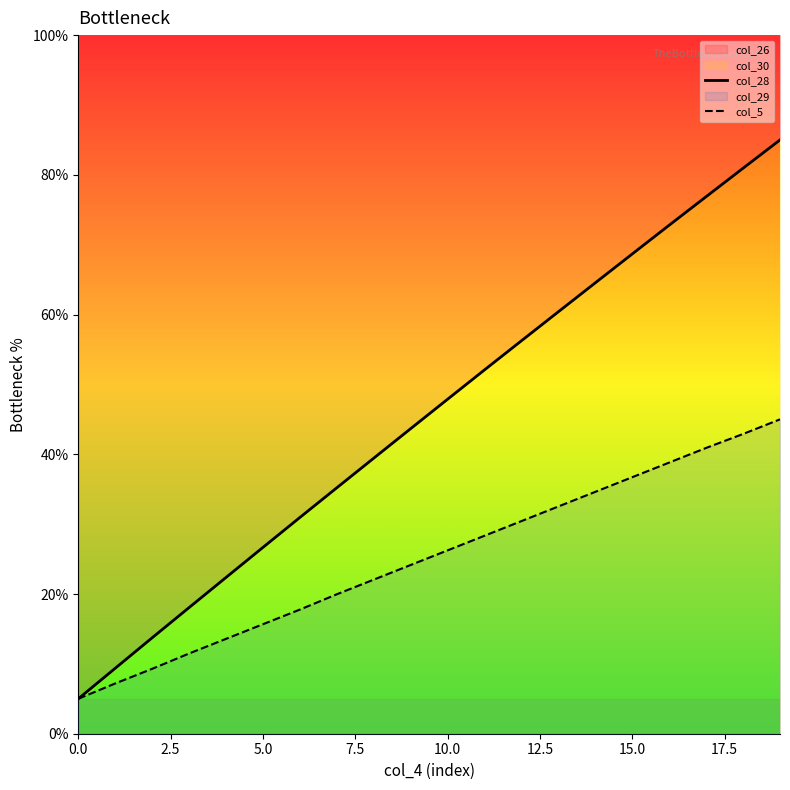

Does the chart display data point markers on the line(s)?

No